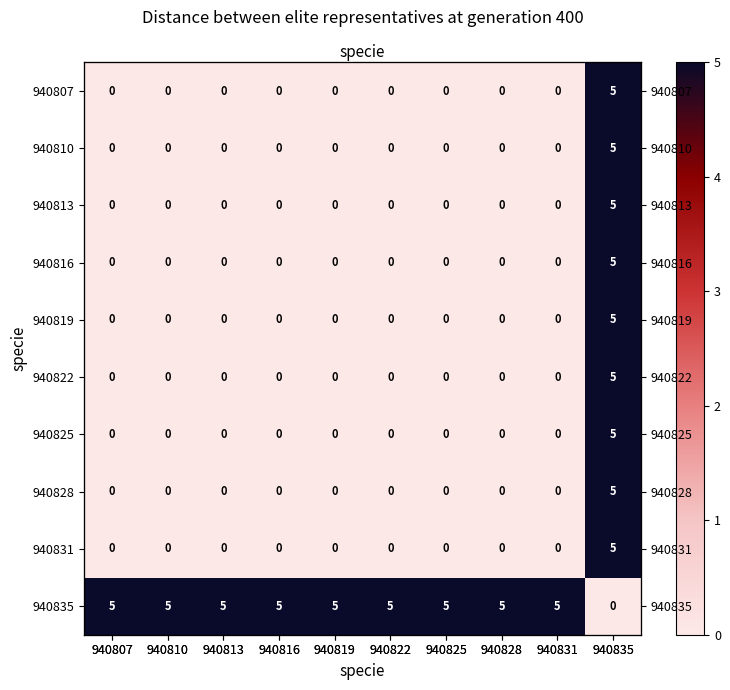

How many series are shown in this chart?

10